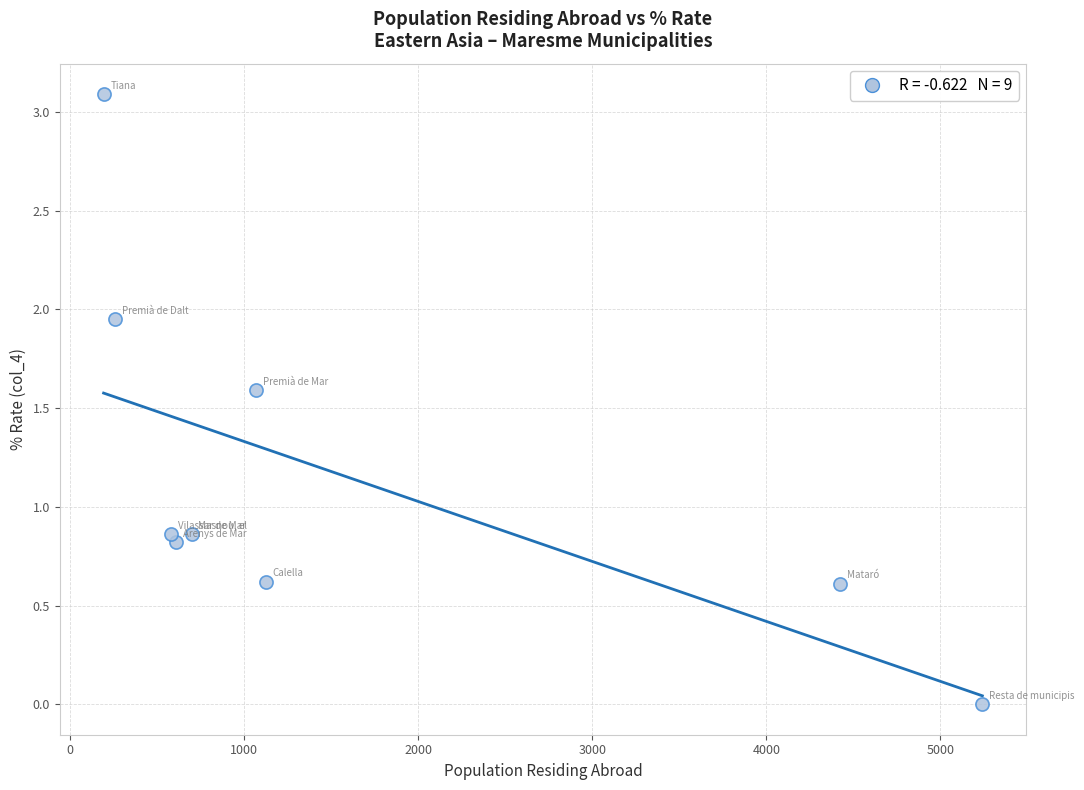

What is the range of Y values (max minus min)?

3.1